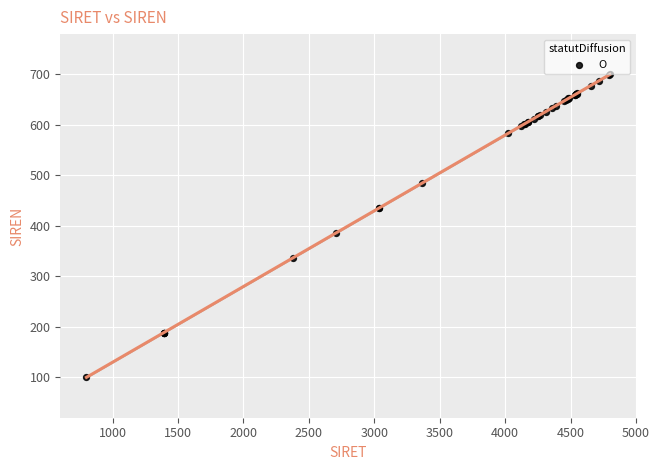

What Y value in the scatter plot is closest to 400?

386.1